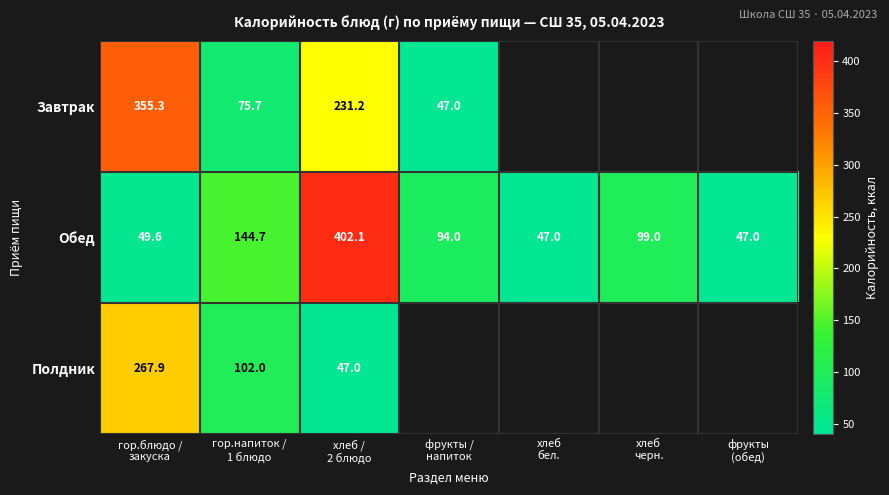

What is the minimum value shown in the chart?

47.0